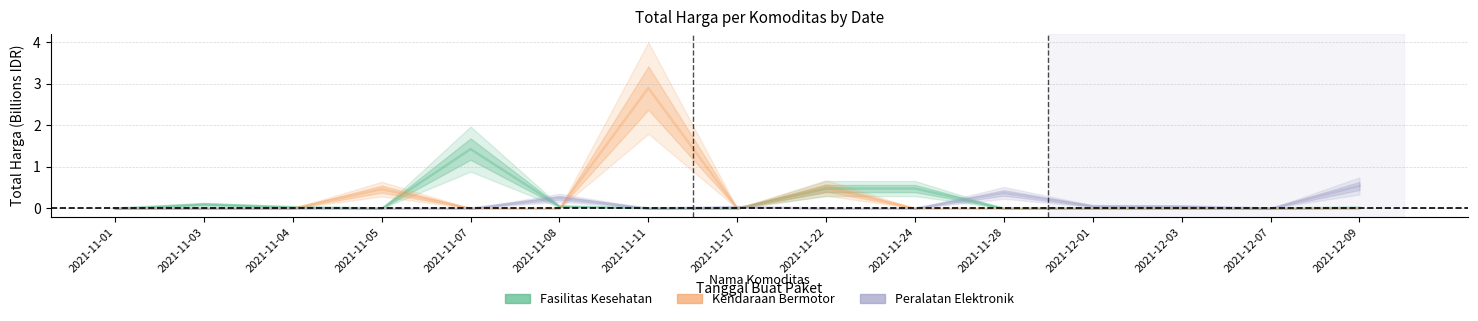

List the series in order of their peak value, highest first.

Kendaraan Bermotor, Fasilitas Kesehatan, Peralatan Elektronik